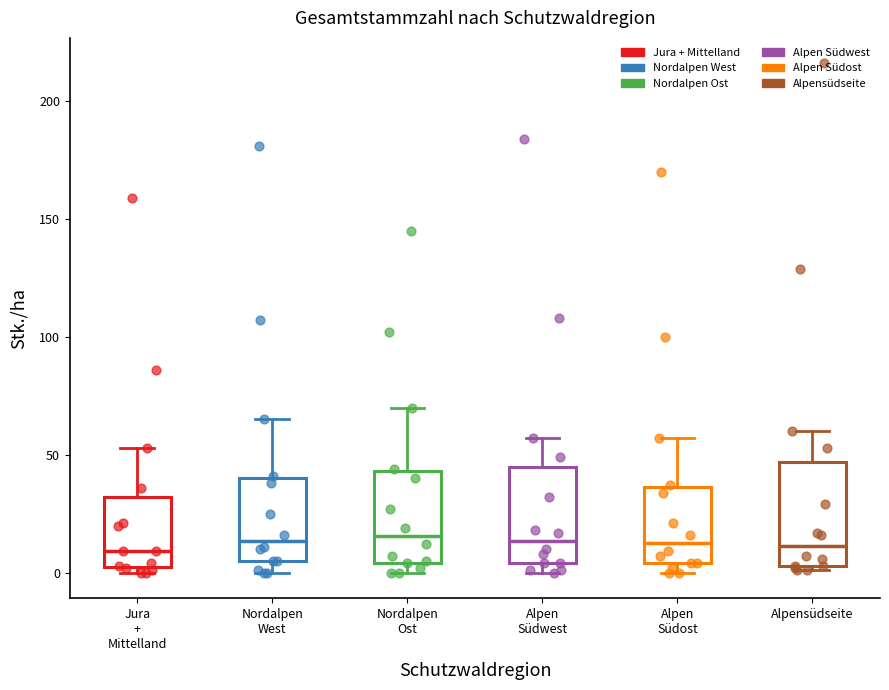

Where does the median line of the box for Alpen Südwest sit on the y-axis? The values are not printed on the chart, so give them approximately, as read against the axis.

15